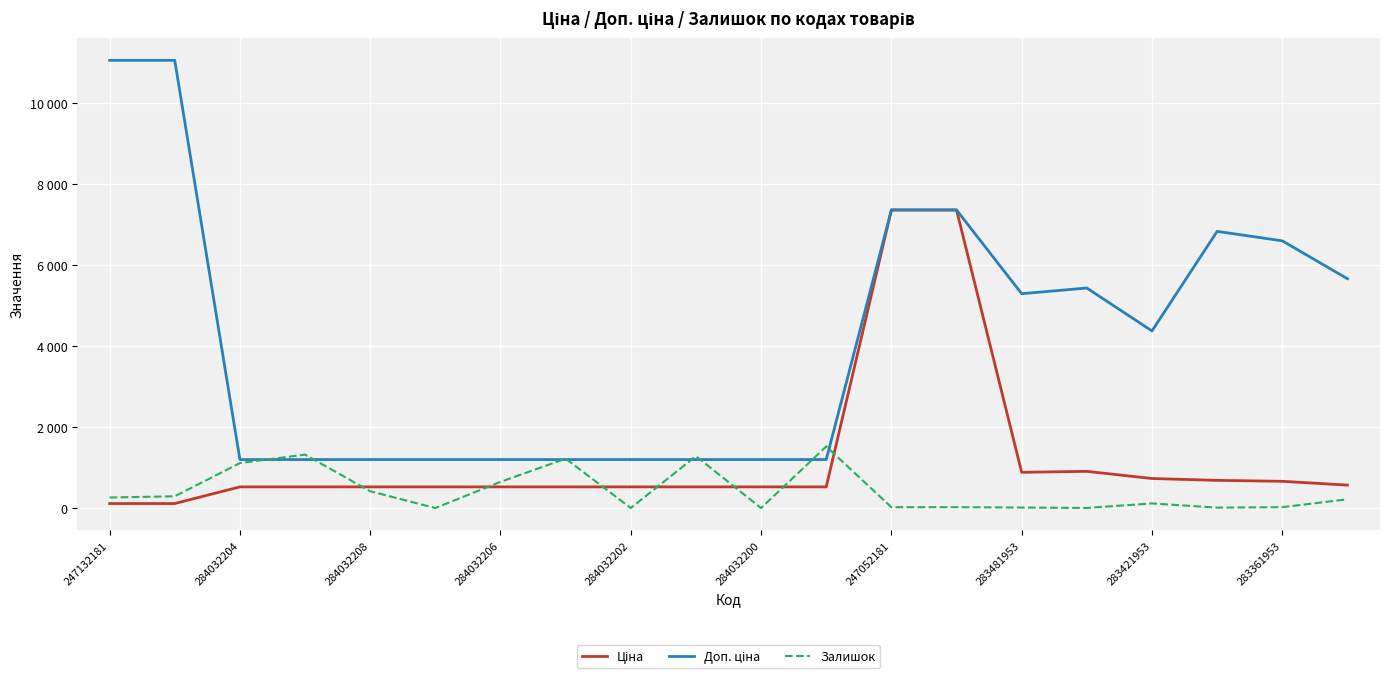

What is the maximum value for Доп. ціна?

11055.0